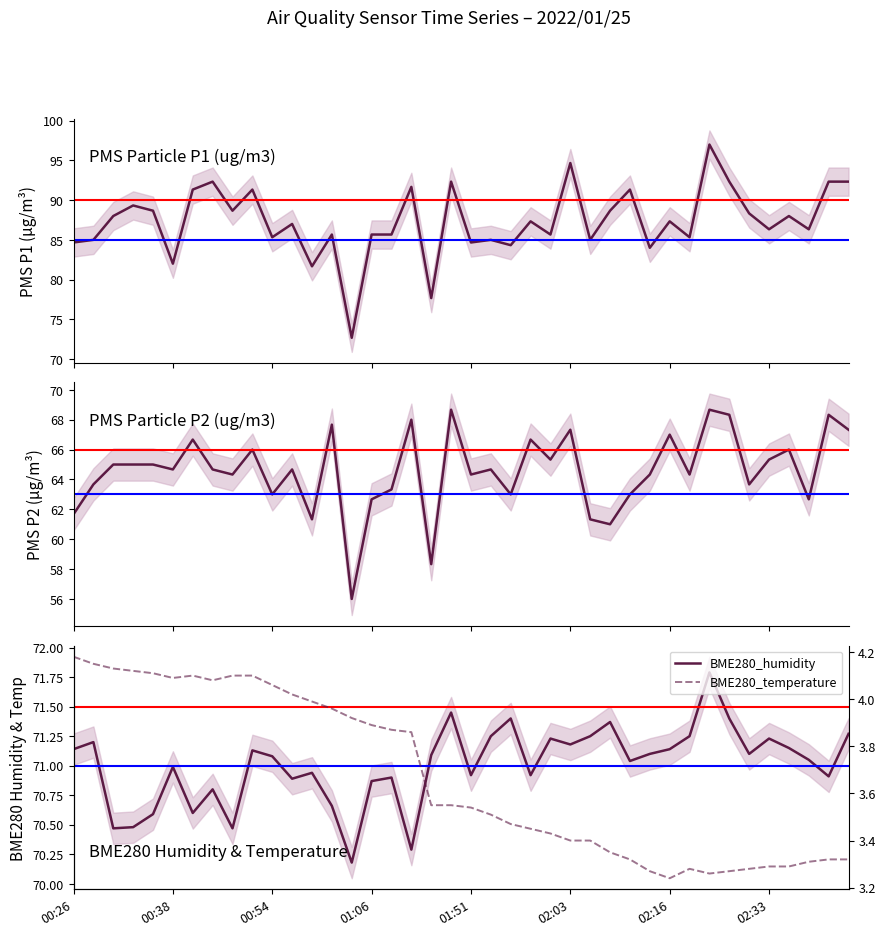

Does the chart have visible grid lines?

No